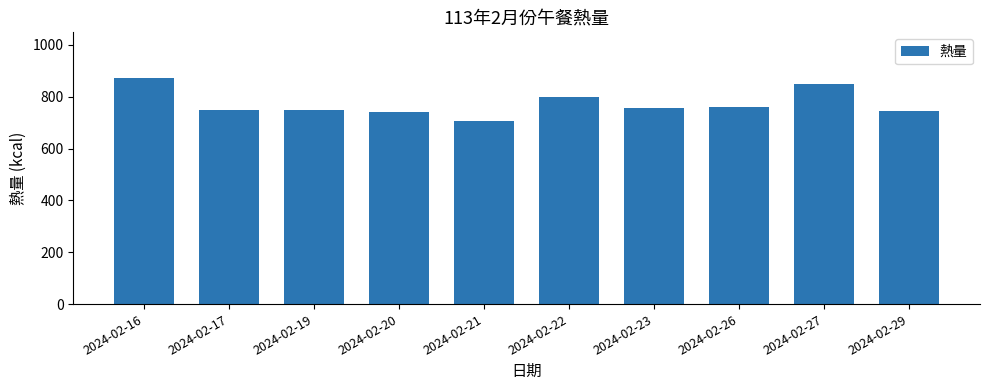

What is the change in value from 2024-02-20 to 2024-02-26?

+19